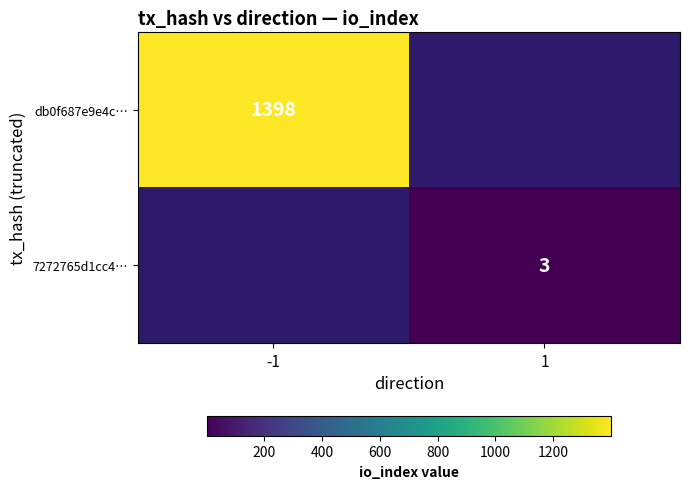

The db0f687e9e4c… series shows 617 at -1. True or false?

False